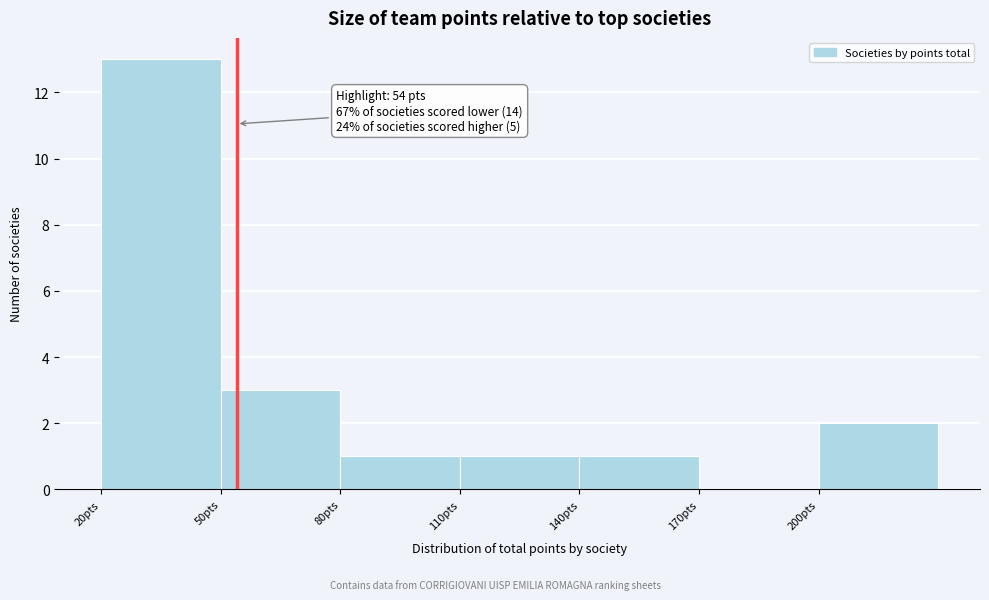

Which range on the x-axis has the tallest bar?

20 to 50